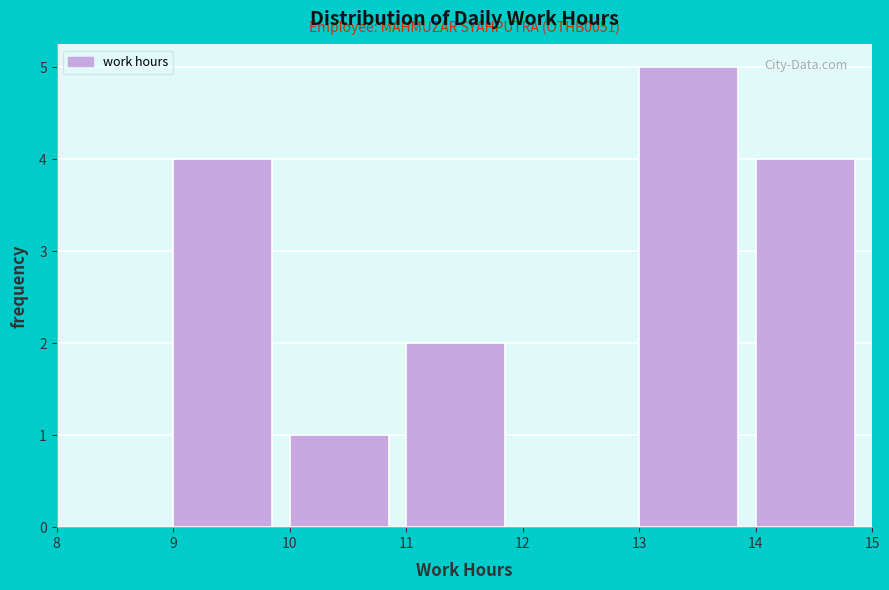

Over which range of the x-axis is the bar tallest?

13 to 14